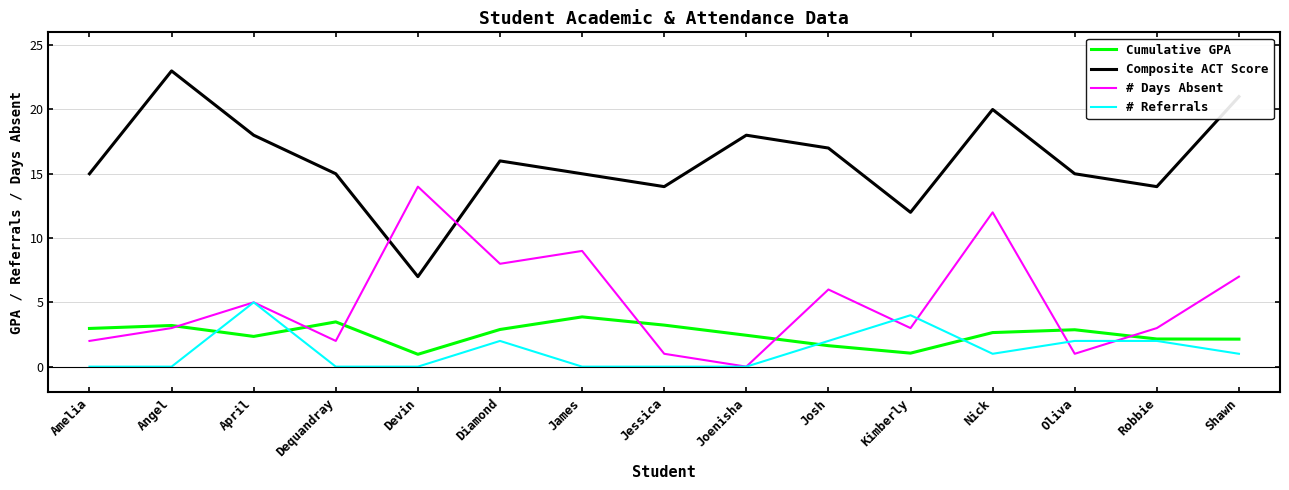

What is the maximum value shown in the chart?

23.0